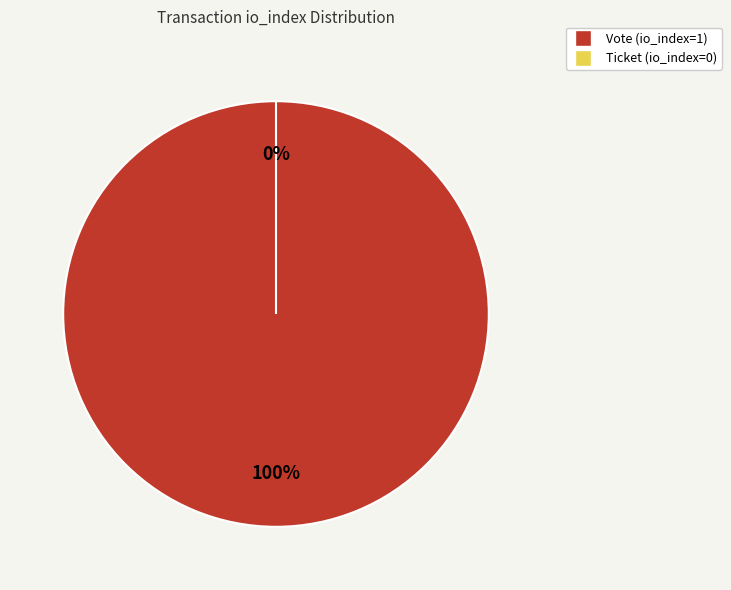

How many slices are in this pie chart?

2